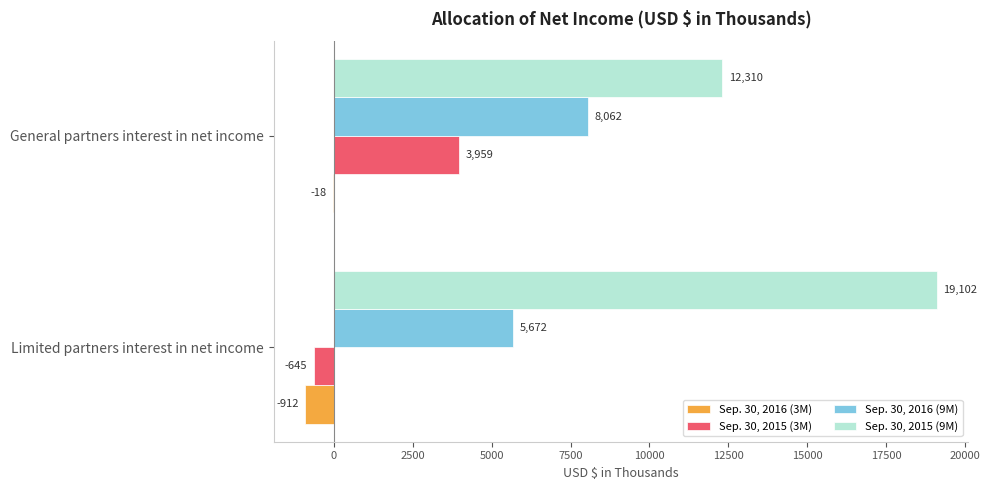

Between Limited partners interest in net income and General partners interest in net income, which series saw the biggest shift?

Sep. 30, 2015 (9M)